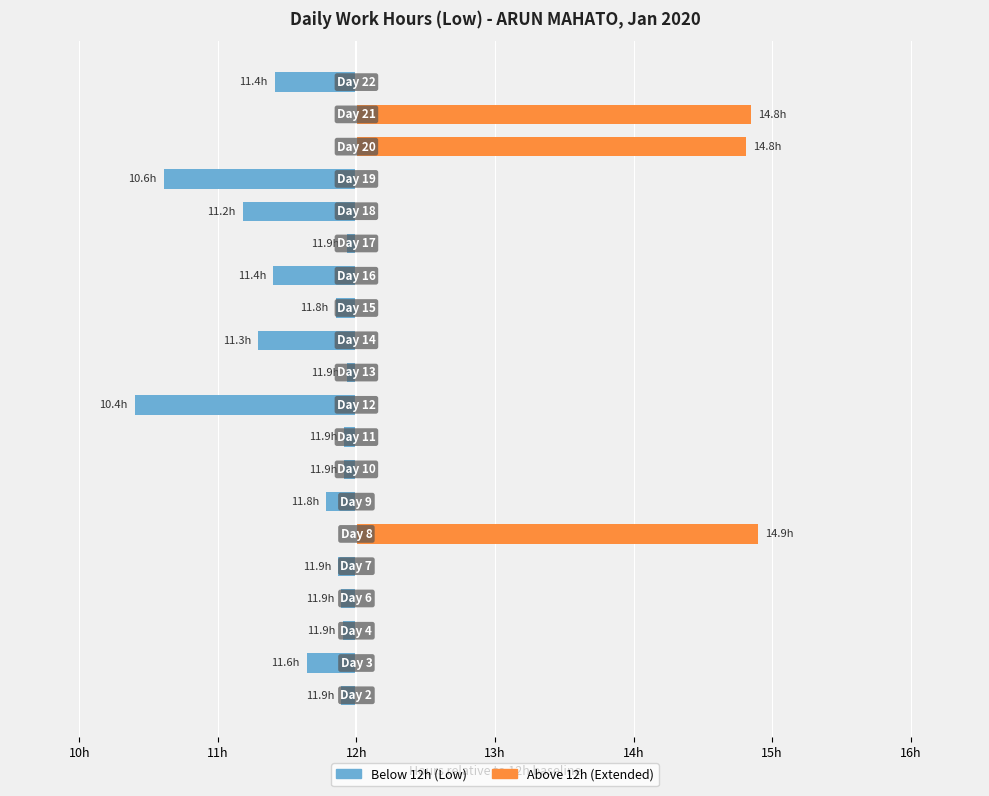

Is the value of Above 12h (Extended) at 7 greater than the value of Below 12h (Low) at 13?

Yes